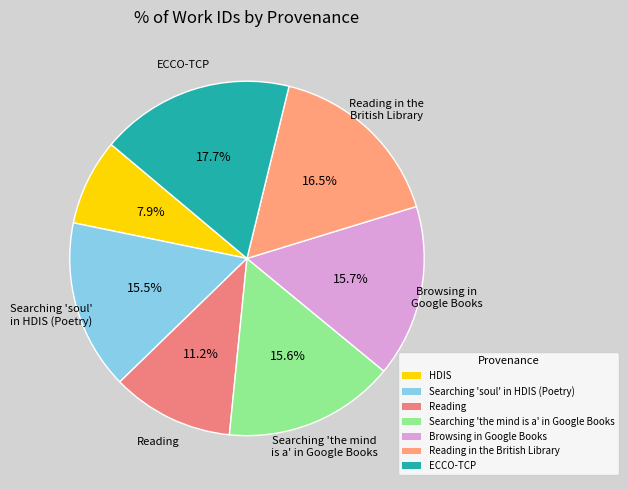

Count the number of slices in the pie.

7